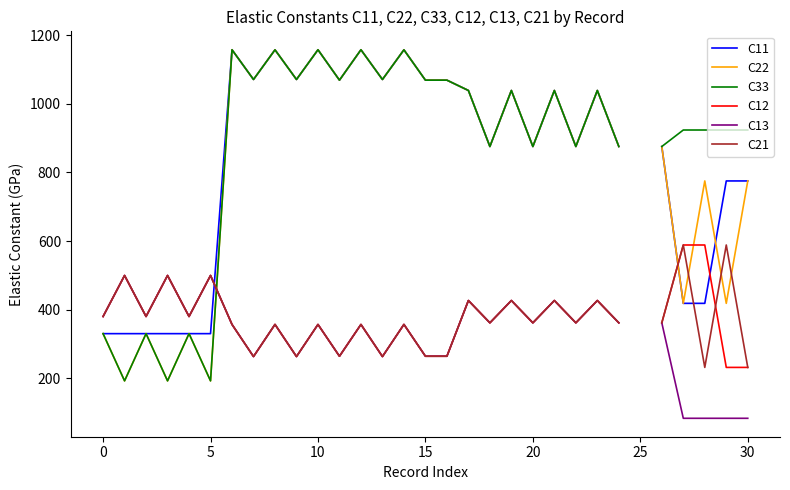

What is the label of the 19th point from the left?

18